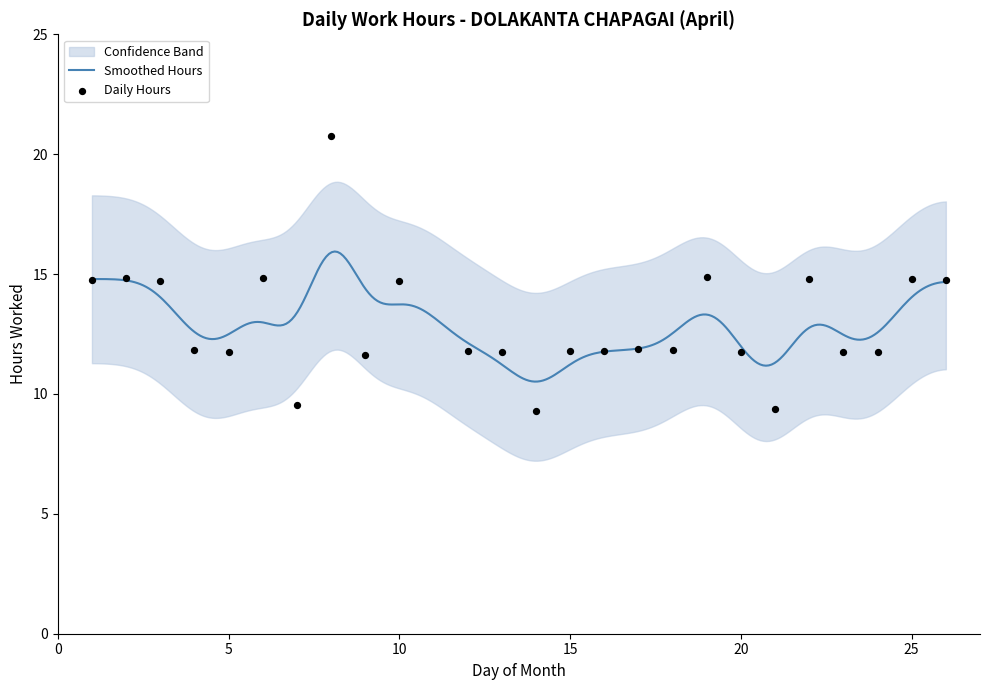

Which has a higher value, 6 or 10?

6